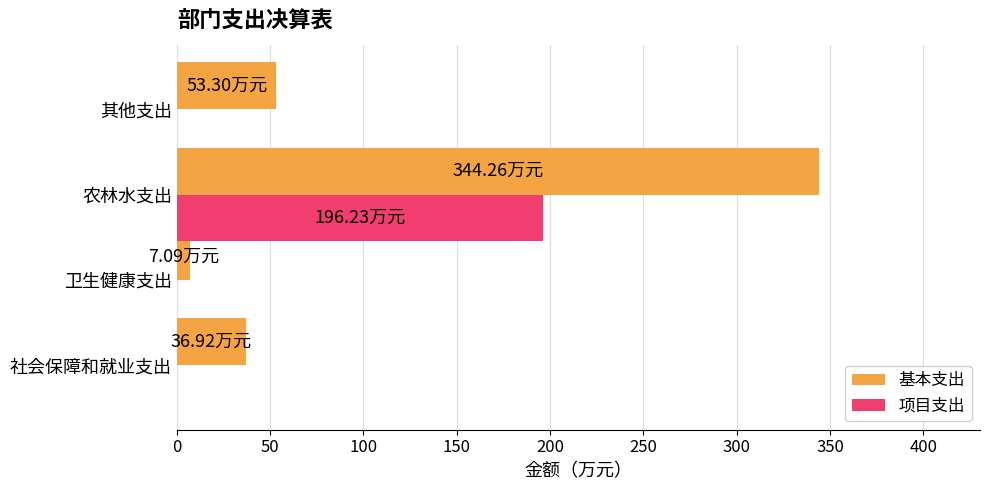

What is the sum of the 基本支出 values at 其他支出 and 社会保障和就业支出?

90.2